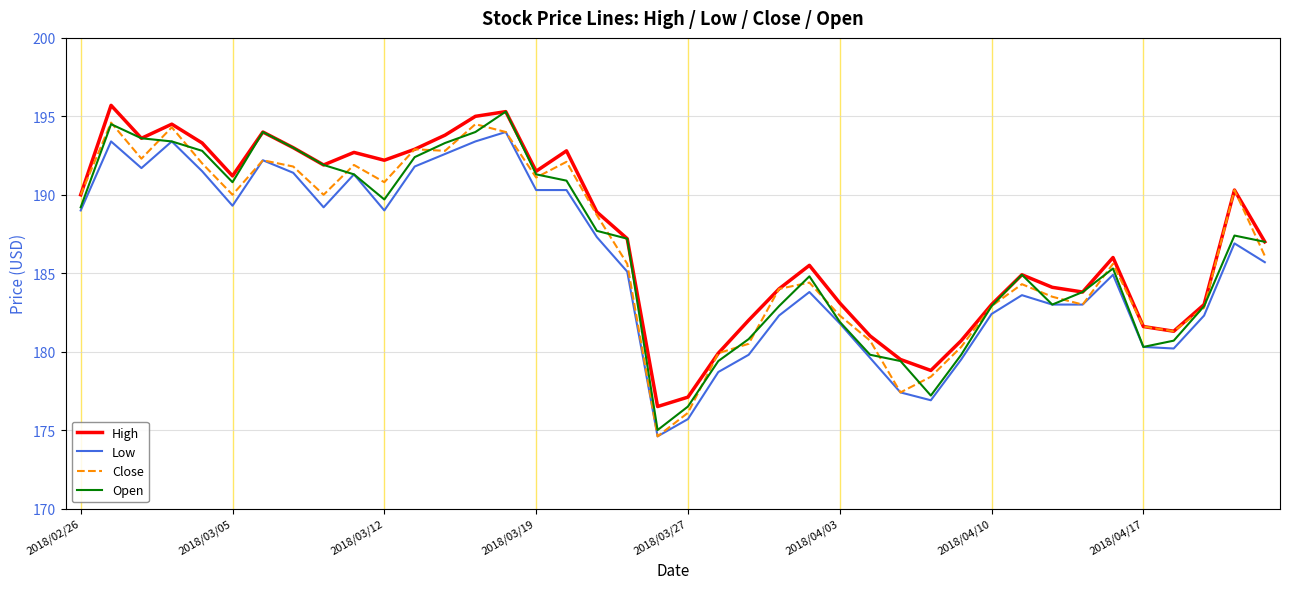

In High, how many points are higher than both neighbors (excluding endpoints)?

10